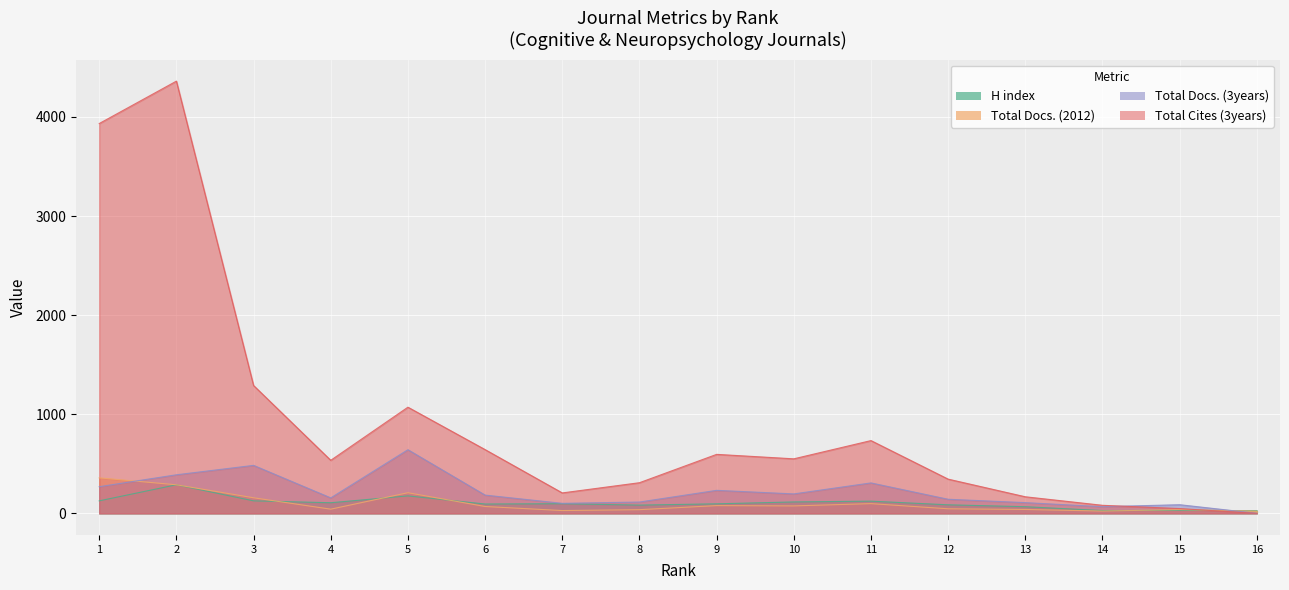

Which series has the largest total across all categories?

Total Cites (3years)